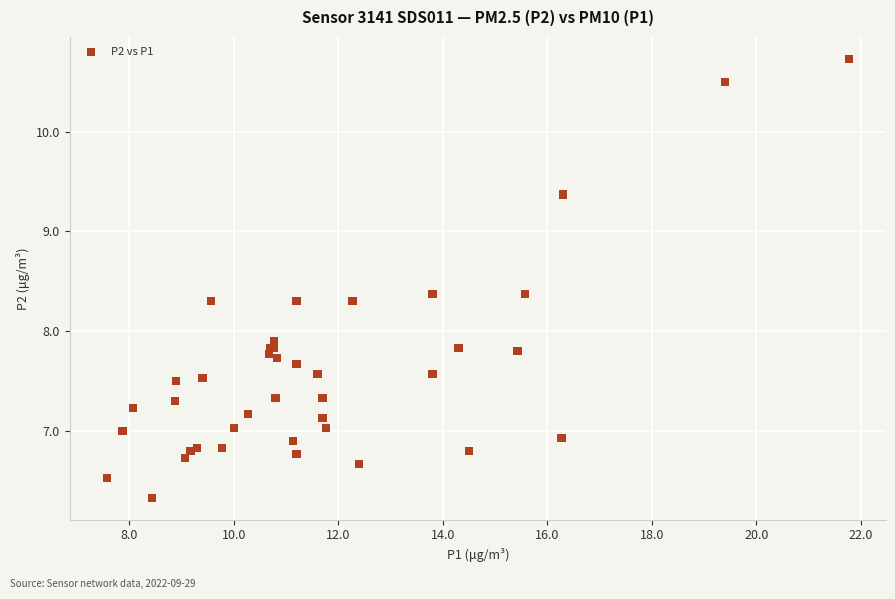

What Y value in the scatter plot is closest to 8?

7.9